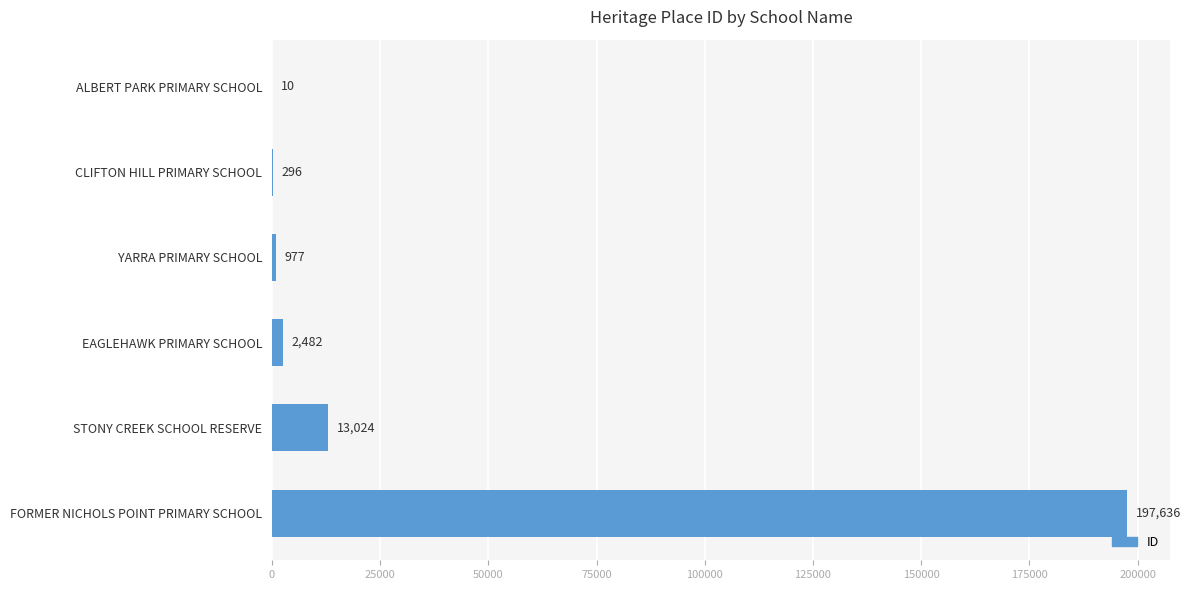

Reading top to bottom, what are all the values shown in this chart?

ALBERT PARK PRIMARY SCHOOL=10	CLIFTON HILL PRIMARY SCHOOL=296	YARRA PRIMARY SCHOOL=977	EAGLEHAWK PRIMARY SCHOOL=2482	STONY CREEK SCHOOL RESERVE=13024	FORMER NICHOLS POINT PRIMARY SCHOOL=197636